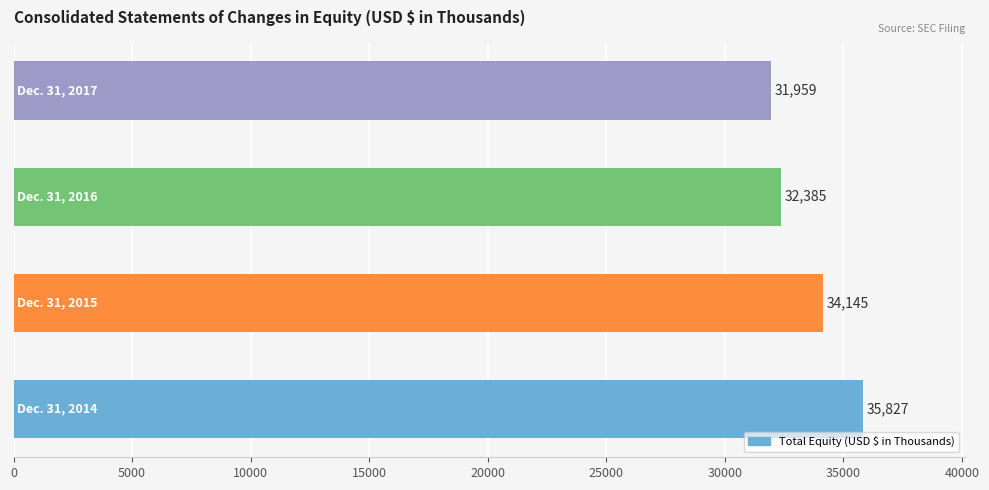

Are the bars grouped side by side (vs. stacked)?

No